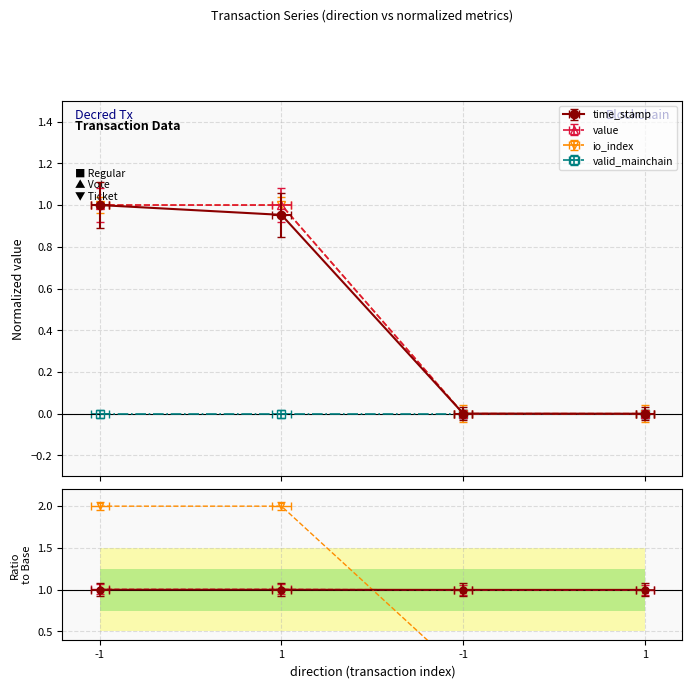

Which series has the widest spread of values?

value